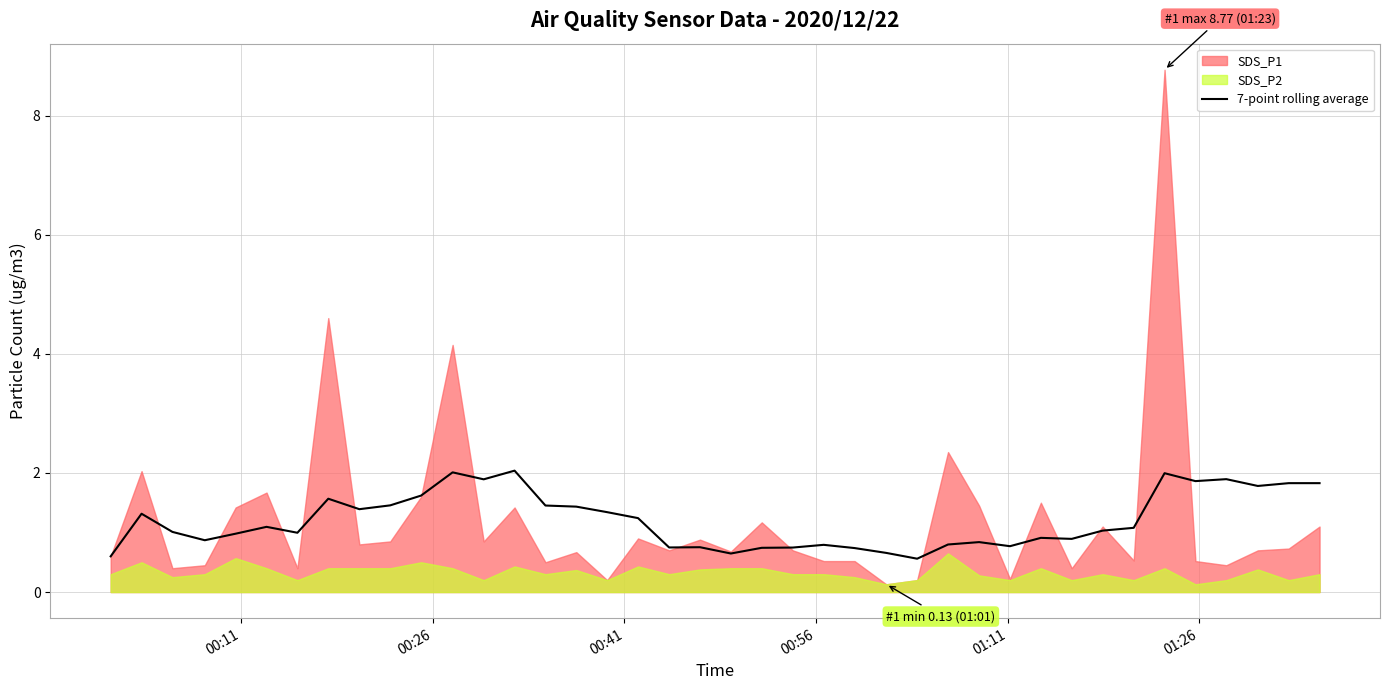

What is the lowest value of the 7-point rolling average series?

0.6